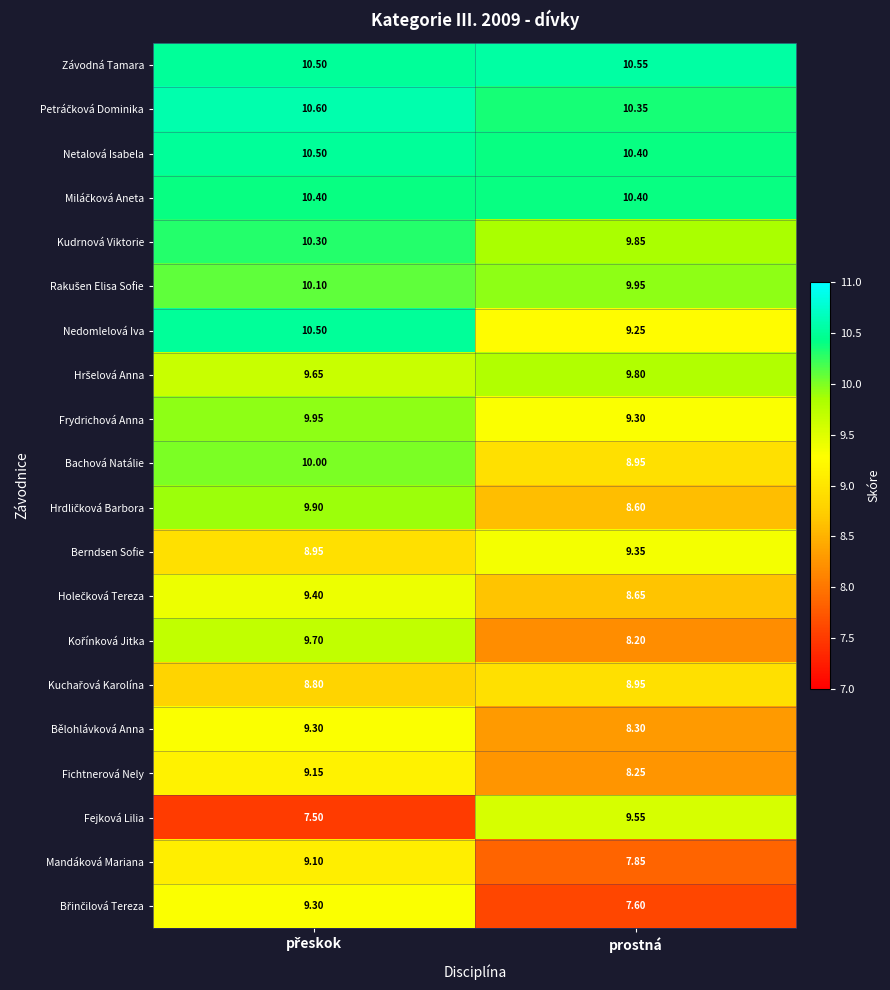

Which series has the largest range (max minus min)?

Fejková Lilia